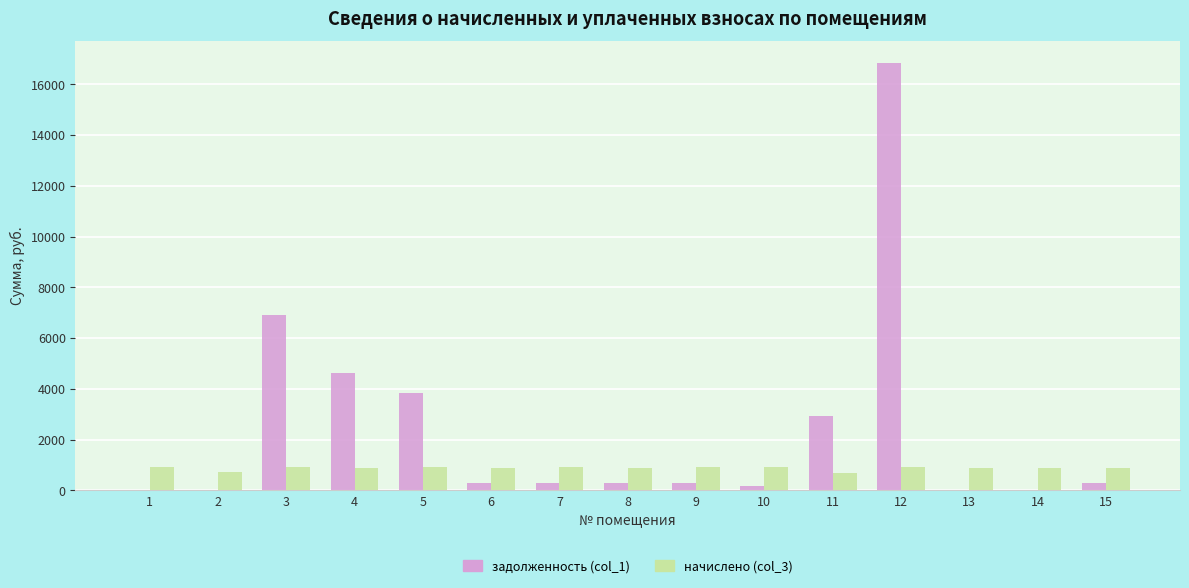

What is the total value across all series at 13?

898.4